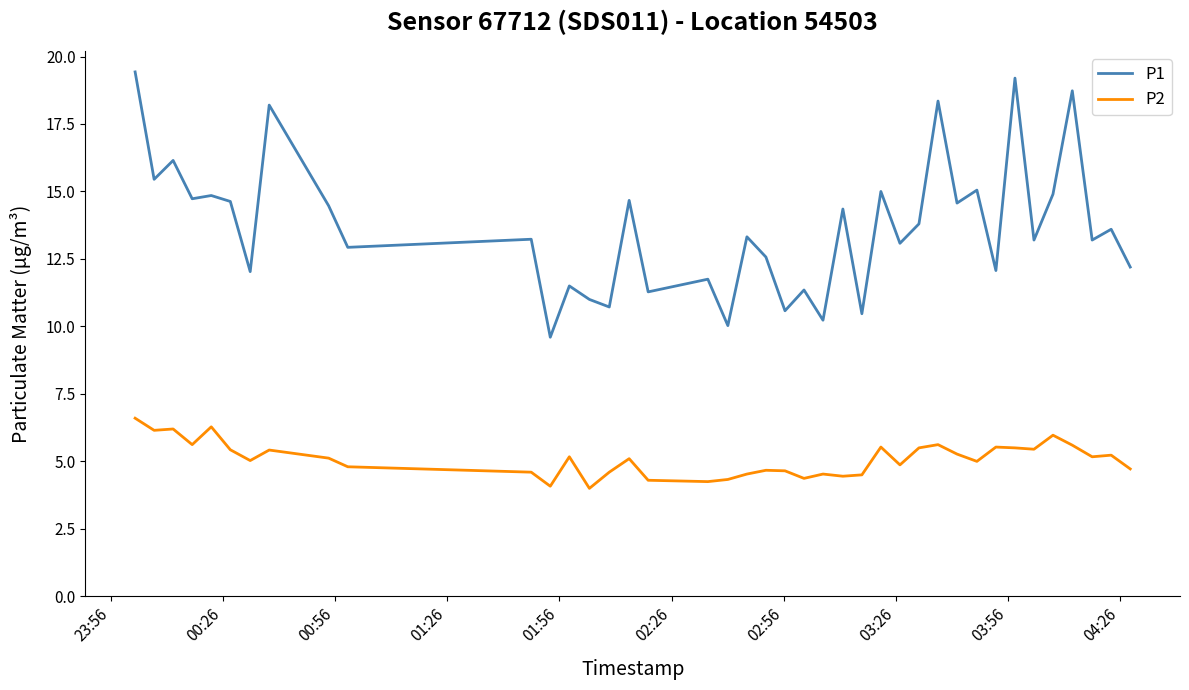

True or false: P2 and P1 intersect in this chart.

False